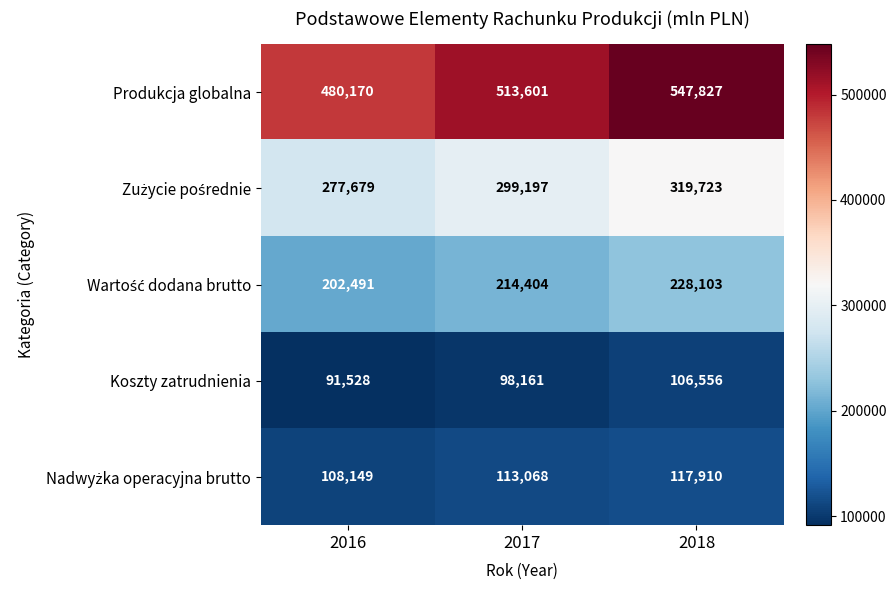

What is the sum of the Koszty zatrudnienia values at 2016 and 2018?

198084